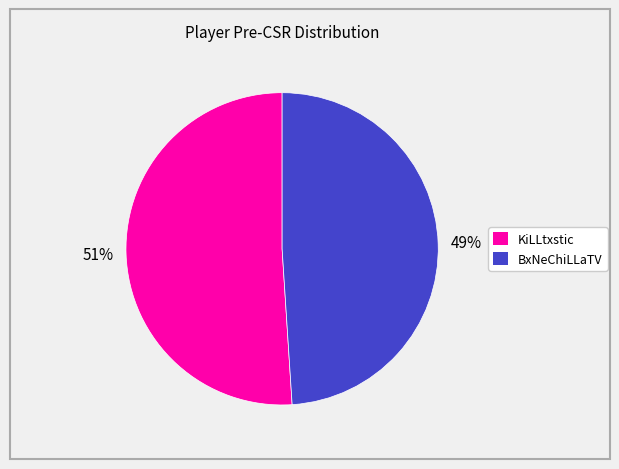

Is BxNeChiLLaTV the majority of the pie?

No